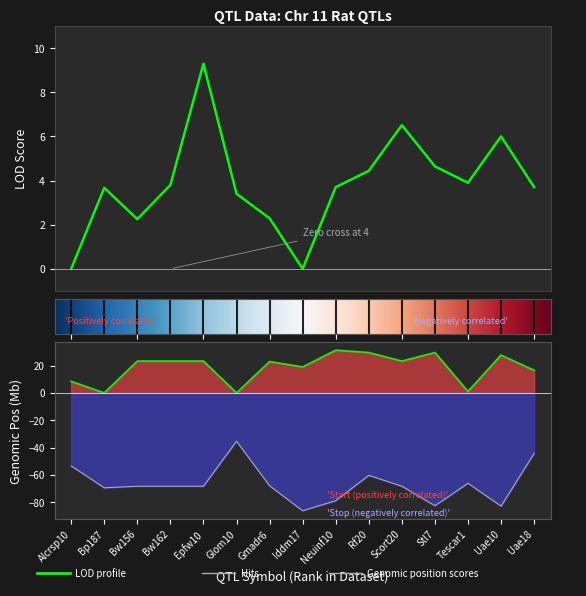

What is the label of the 5th point from the right?

Scort20